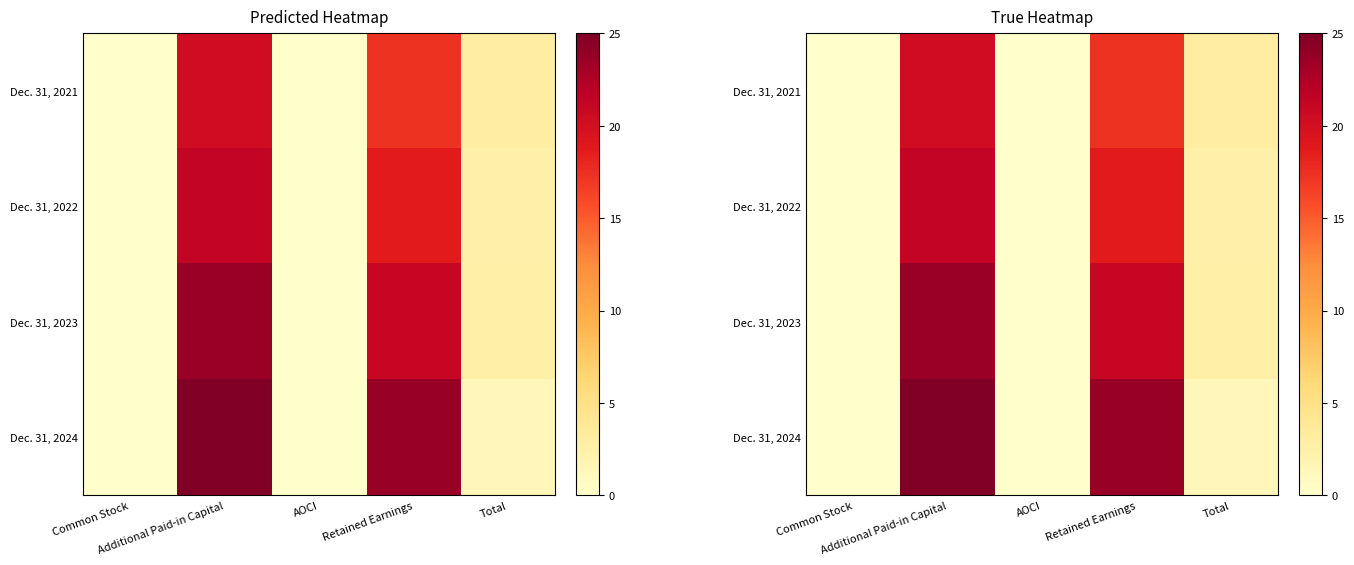

What is the difference between the maximum and second lowest values in the Dec. 31, 2024 series?

25.0